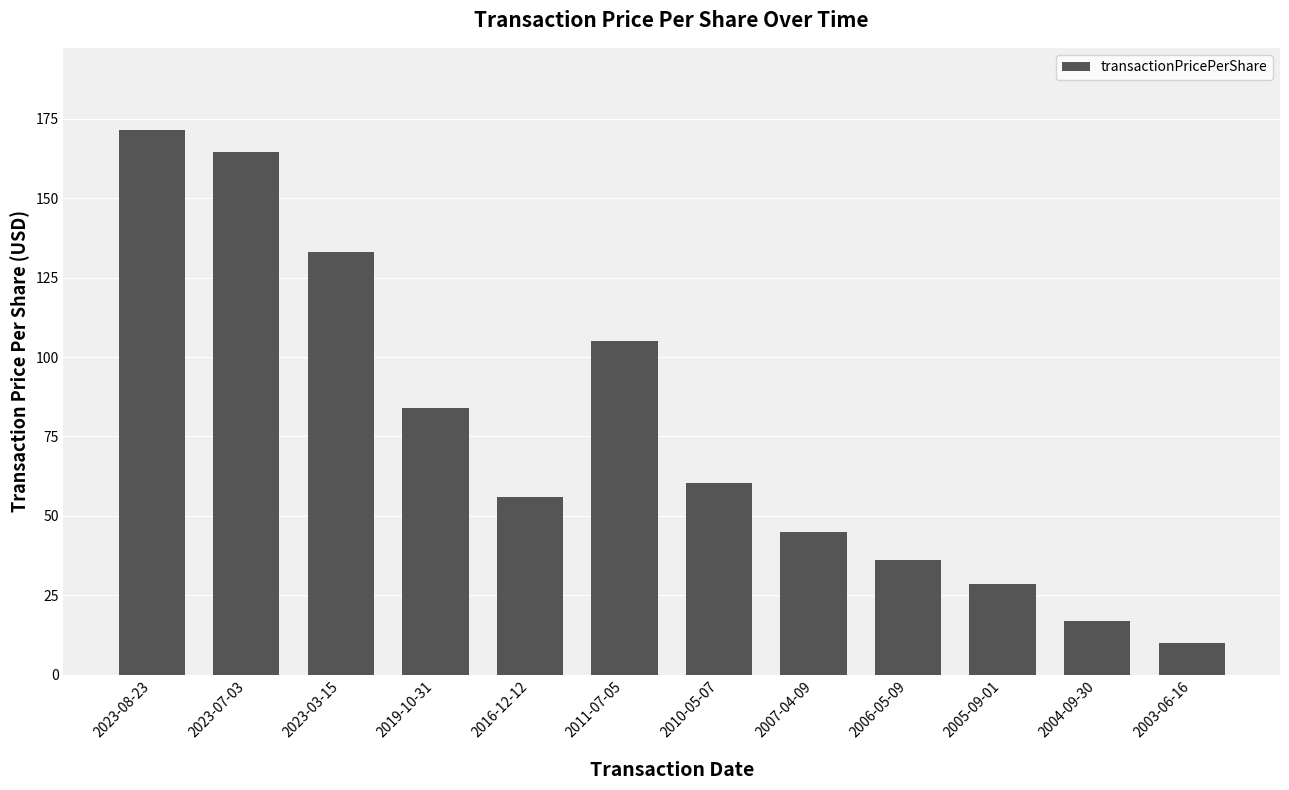

What is the difference between the values at 2003-06-16 and 2023-07-03?

154.5